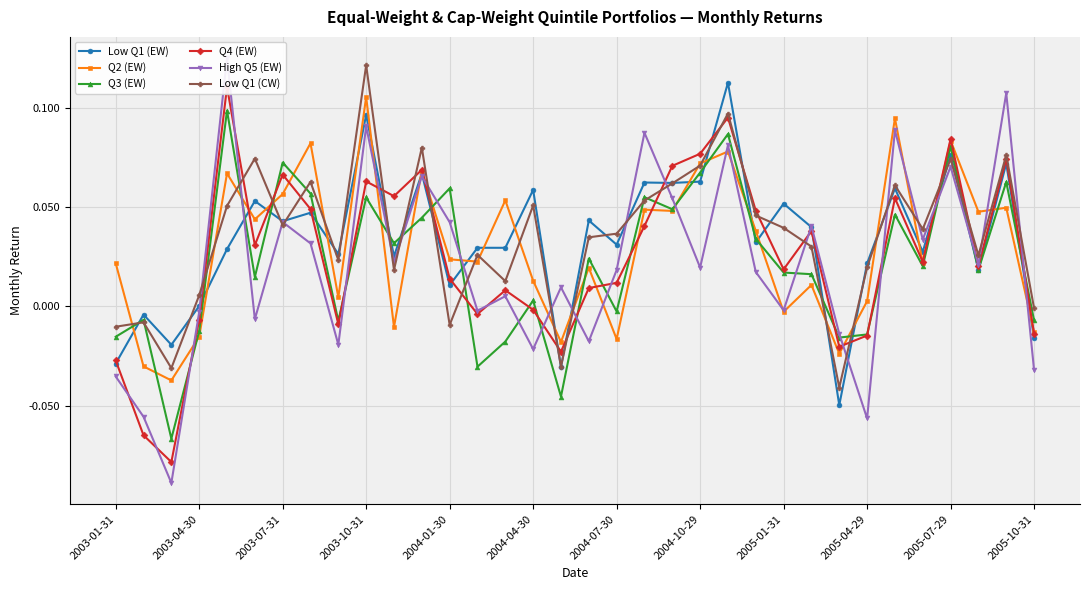

What are all the series names shown in the legend?

Low Q1 (EW), Q2 (EW), Q3 (EW), Q4 (EW), High Q5 (EW), Low Q1 (CW)